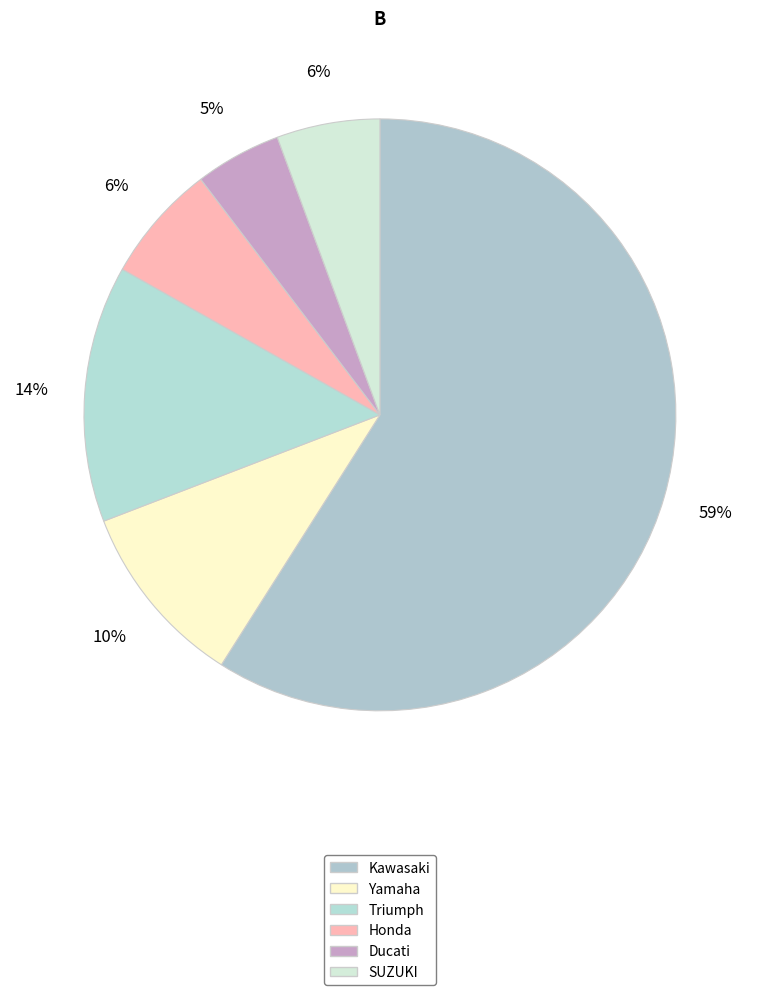

How many slices are in this pie chart?

6